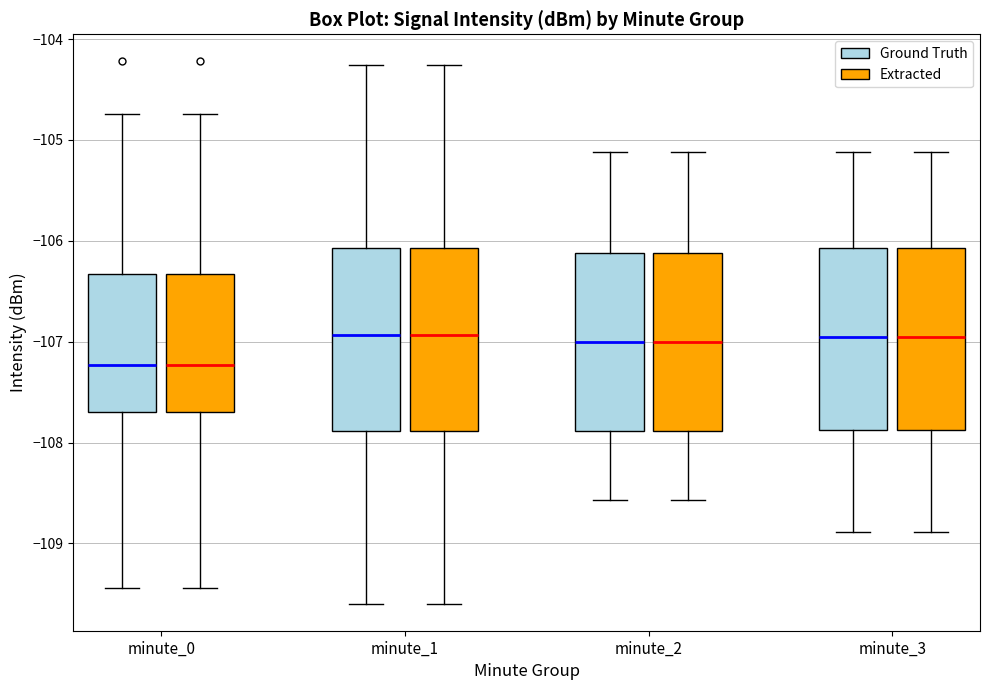

Reading left to right, read every box against the y-axis: the position of its median line, the range the box covers, and the ends of its whiskers. The values are not printed on the chart, so give them approximately, as read against the axis.

minute_0 (Ground Truth): median -107.2, box -107.7 to -106.3, whiskers -109.4 to -104.7
minute_0 (Extracted): median -107.2, box -107.7 to -106.3, whiskers -109.4 to -104.7
minute_1 (Ground Truth): median -106.9, box -107.9 to -106.1, whiskers -109.6 to -104.3
minute_1 (Extracted): median -106.9, box -107.9 to -106.1, whiskers -109.6 to -104.3
minute_2 (Ground Truth): median -107.0, box -107.9 to -106.1, whiskers -108.6 to -105.1
minute_2 (Extracted): median -107.0, box -107.9 to -106.1, whiskers -108.6 to -105.1
minute_3 (Ground Truth): median -107.0, box -107.9 to -106.1, whiskers -108.9 to -105.1
minute_3 (Extracted): median -107.0, box -107.9 to -106.1, whiskers -108.9 to -105.1